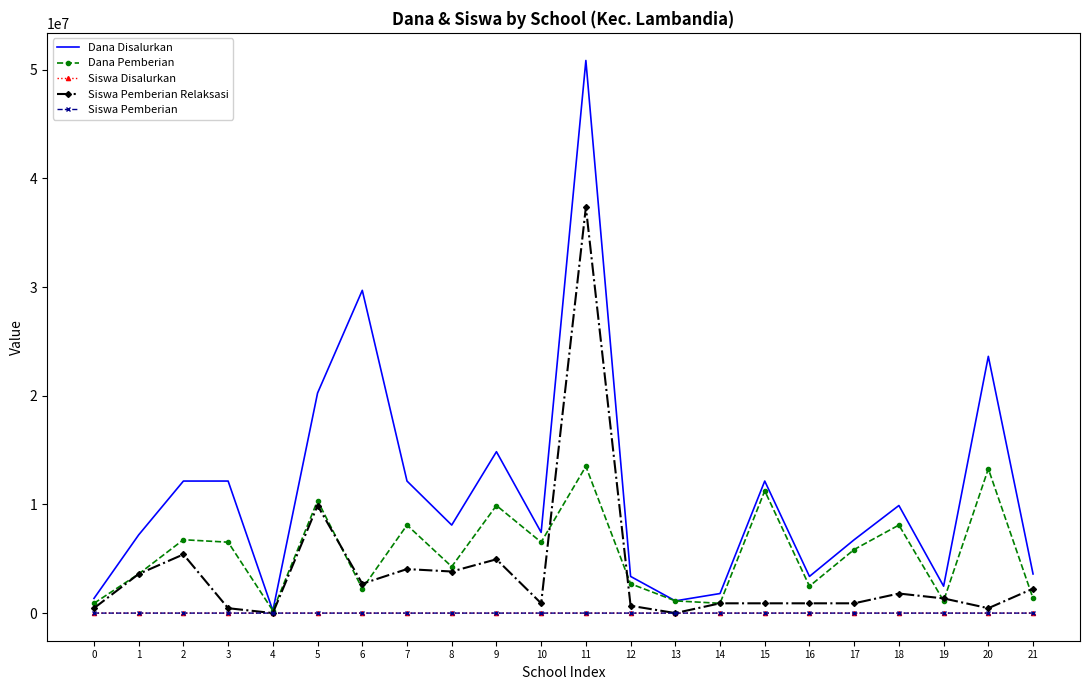

Which series has the largest total across all categories?

Dana Disalurkan